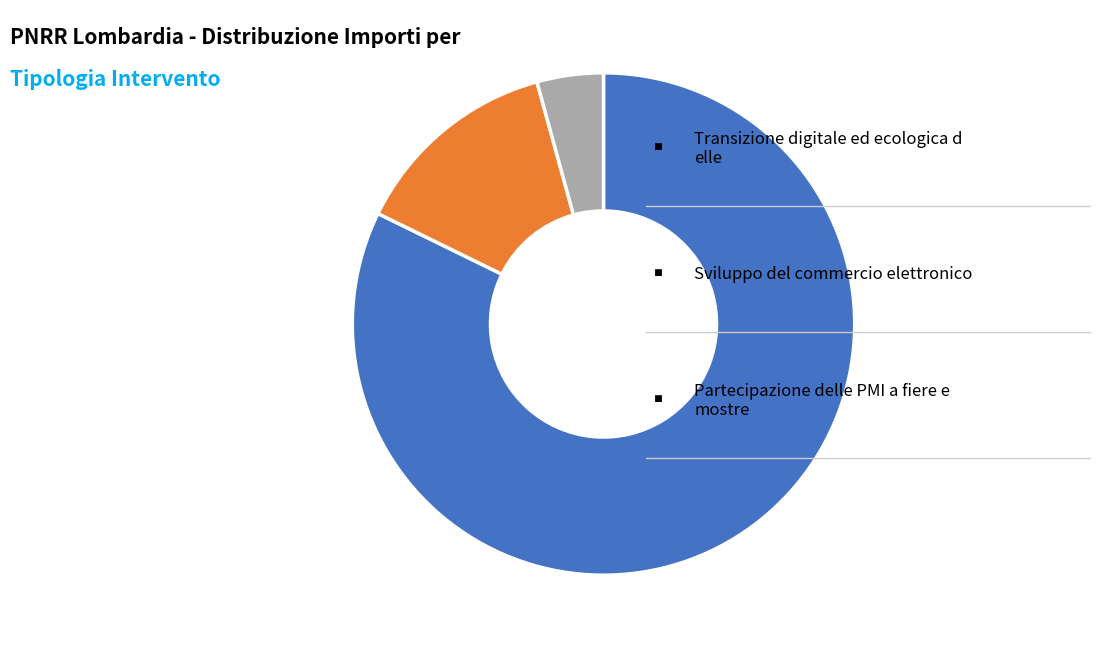

How many slices are in this pie chart?

3